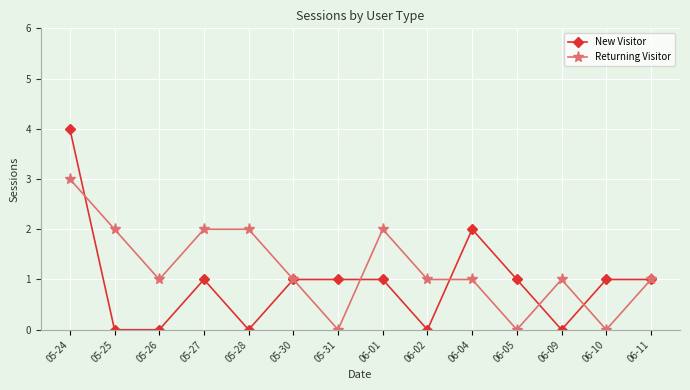

At which label is New Visitor closest to 2?

06-04